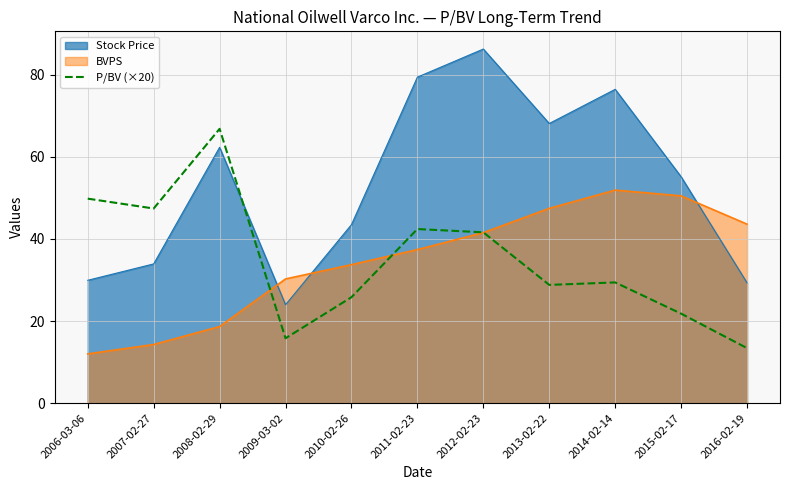

What value does the BVPS series have at 2014-02-14?

51.9